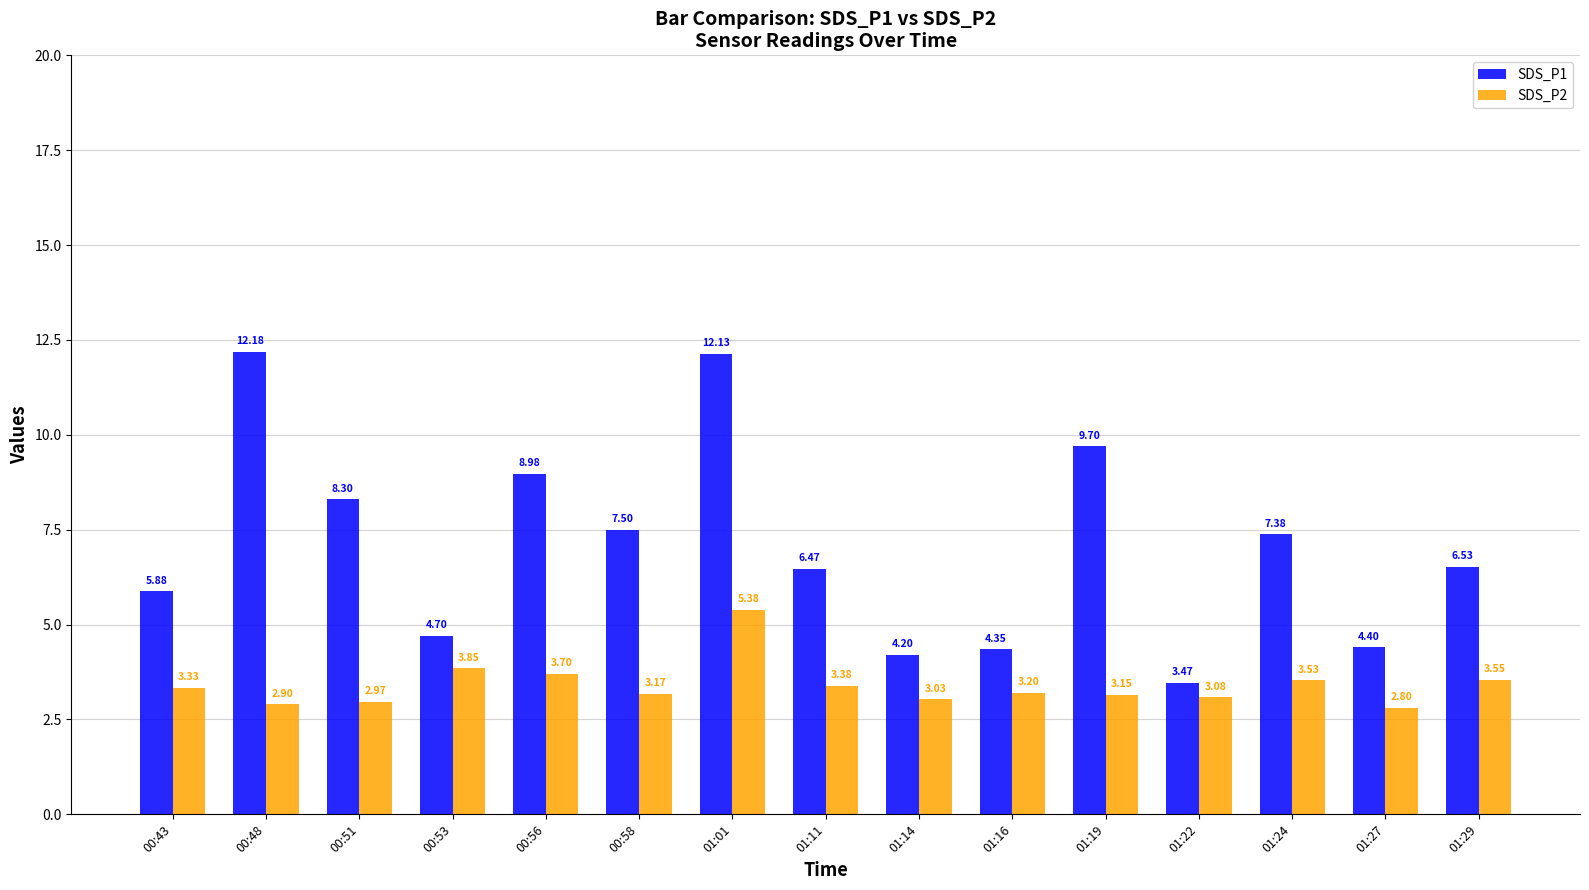

Rank the series by their maximum value, from lowest to highest.

SDS_P2, SDS_P1